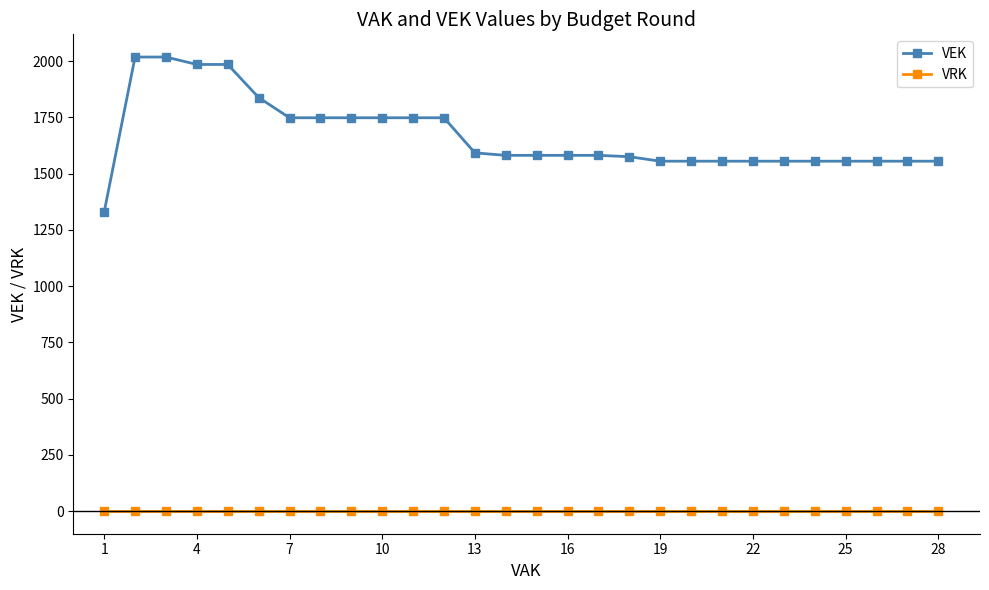

What is the maximum value shown in the chart?

2018